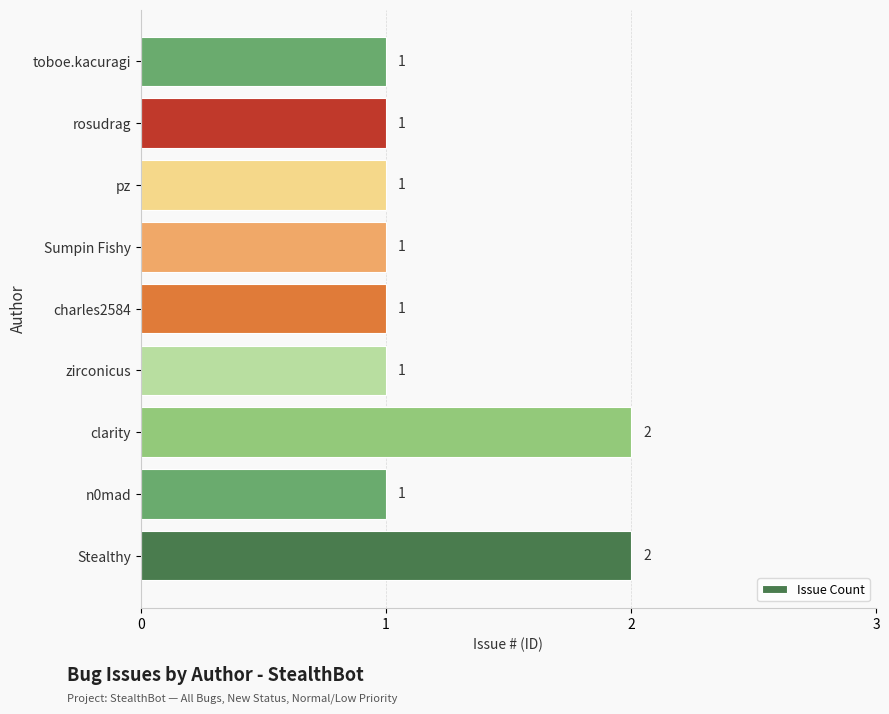

How many series are shown in this chart?

1